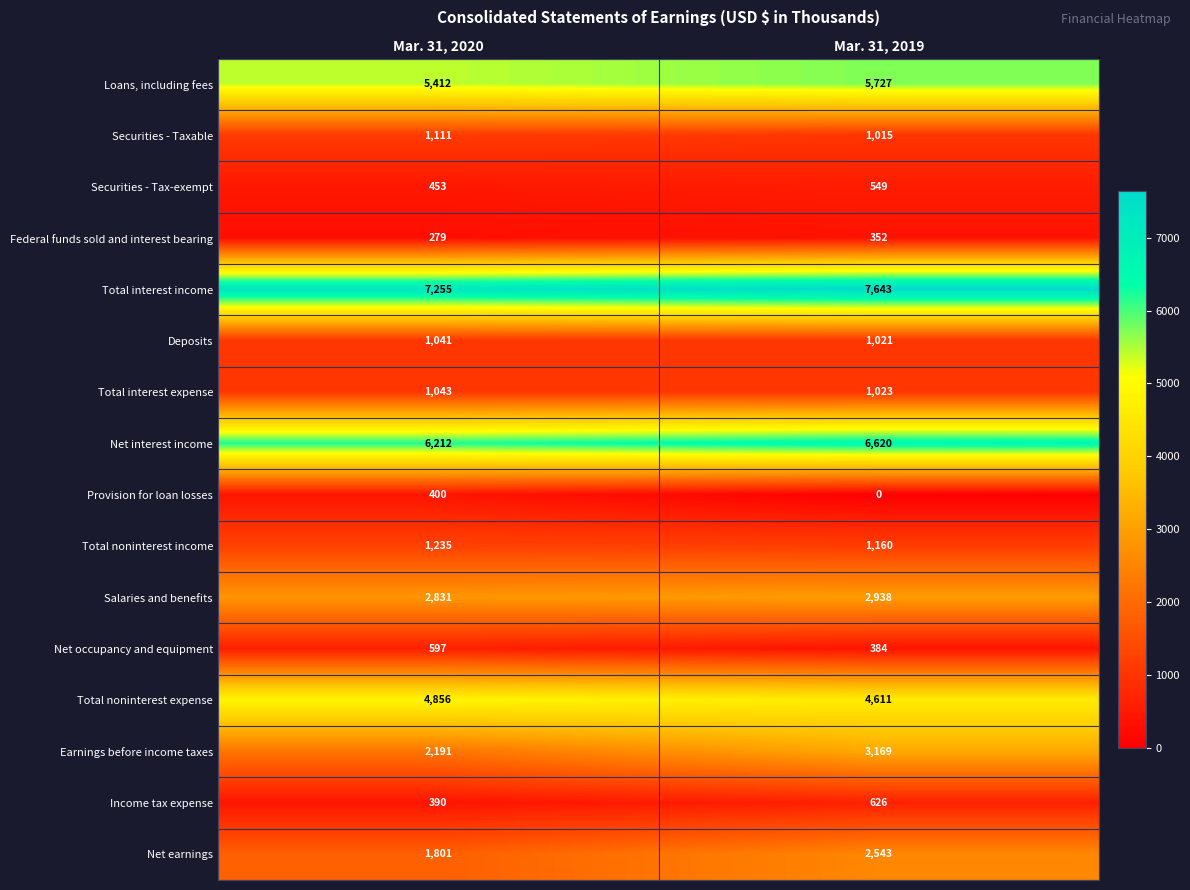

What is the average value of the Net interest income series?

6416